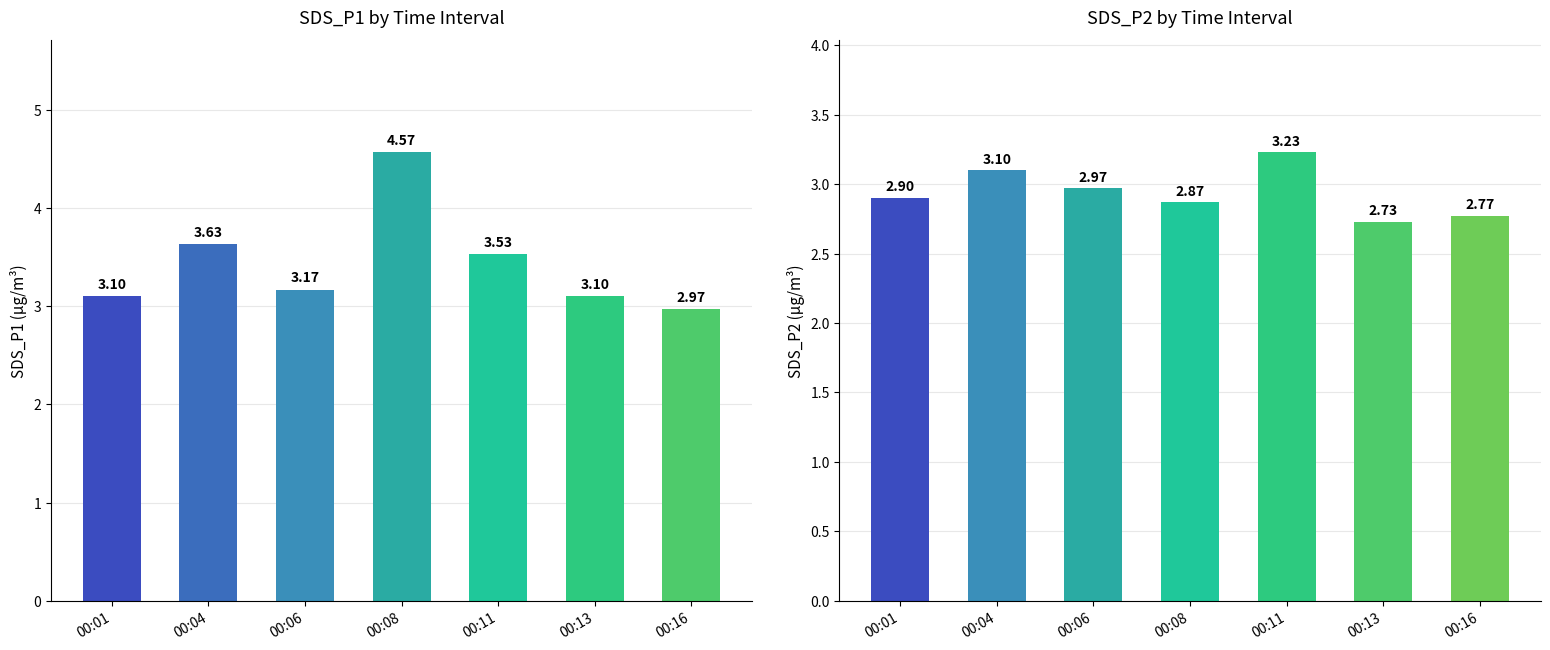

The value of SDS_P1 at 00:16 is 3.0. True or false?

True